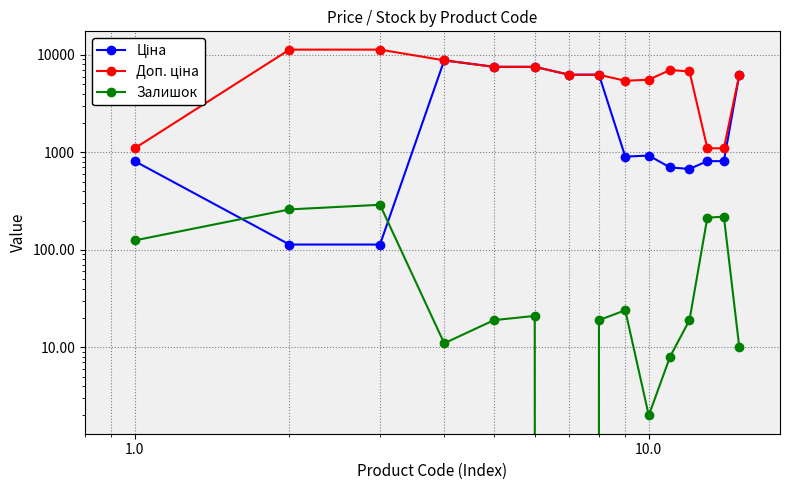

What is the average value of the Доп. ціна series?

6228.5